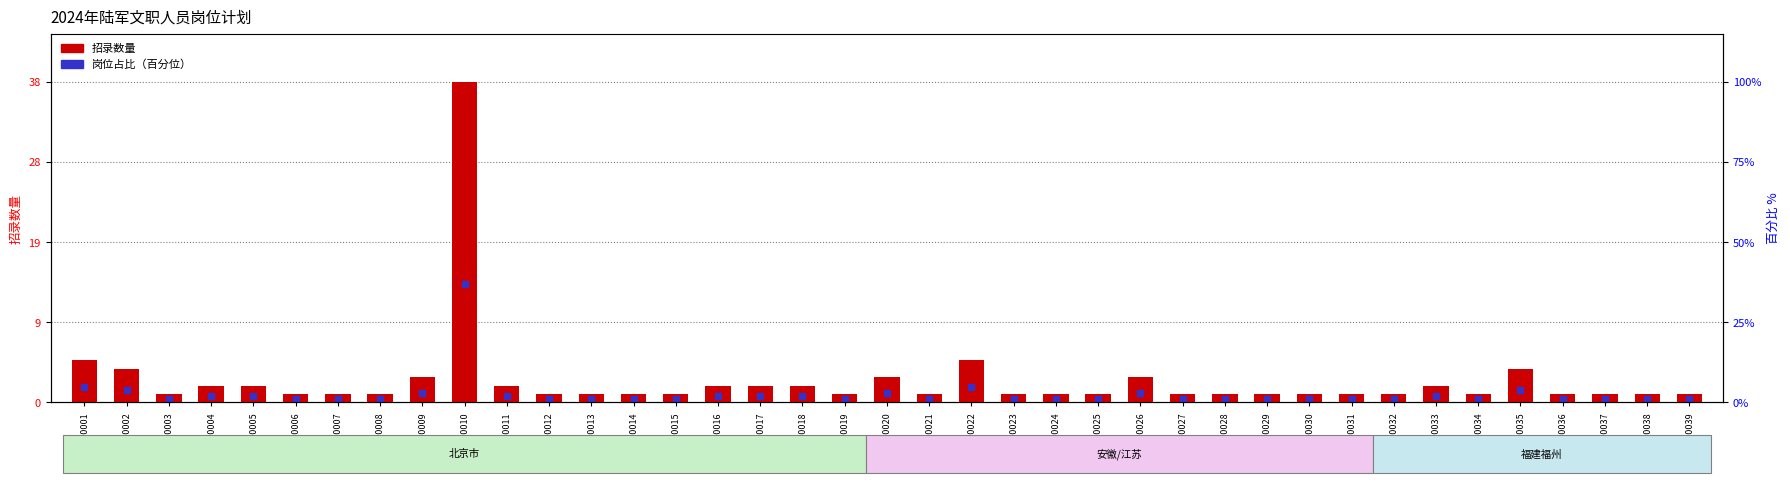

Which series has the largest Y range (max minus min)?

招录数量